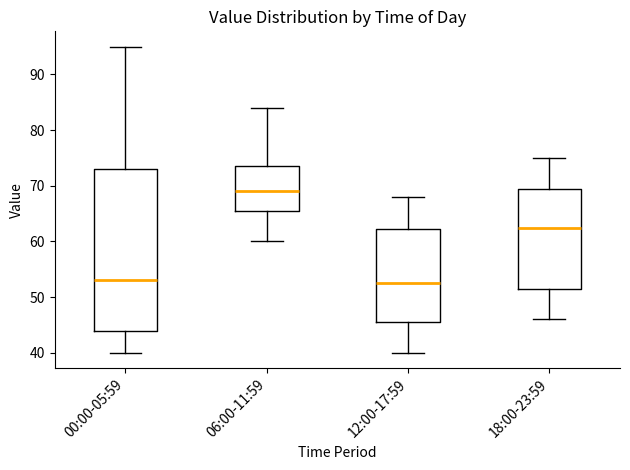

Reading left to right, transcribe this box plot: for each box, give where its median line is, the range the box spans, and where its two whiskers end, as read against the y-axis. The values are not printed on the chart, so give them approximately, as read against the axis.

00:00-05:59: median 53, box 44 to 73, whiskers 40 to 95
06:00-11:59: median 69, box 66 to 74, whiskers 60 to 84
12:00-17:59: median 53, box 46 to 62, whiskers 40 to 68
18:00-23:59: median 63, box 52 to 70, whiskers 46 to 75